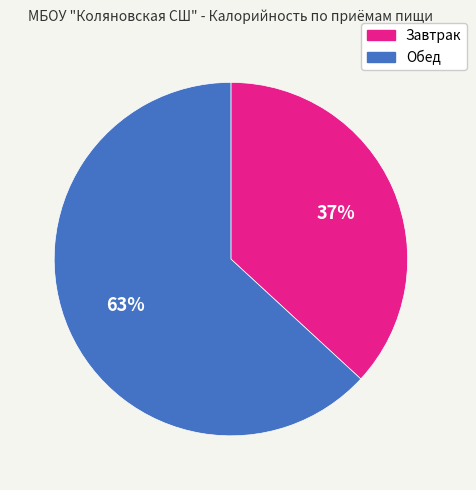

Which category has the biggest portion of the pie?

Обед